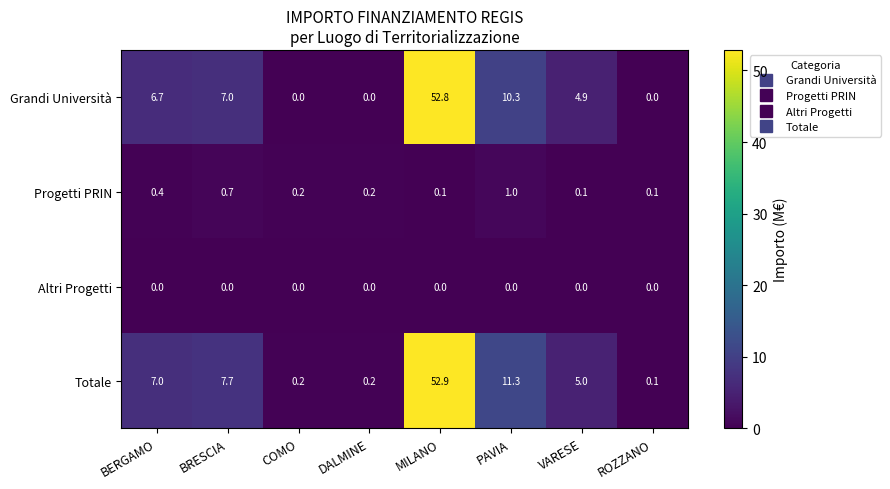

Which series has the largest total across all categories?

Totale